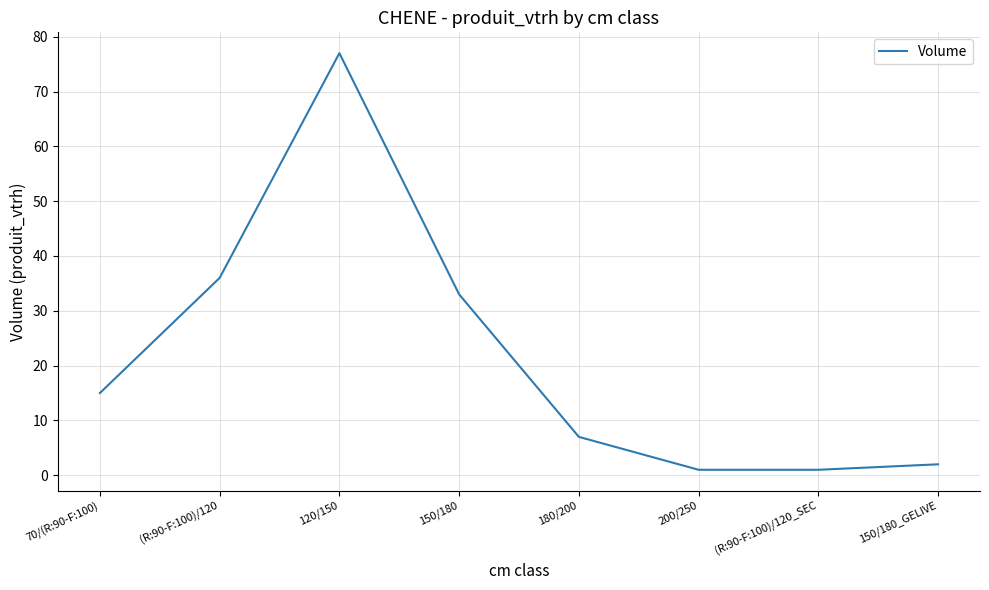

Reading right to left, what are all the values shown in this chart?

2	1	1	7	33	77	36	15